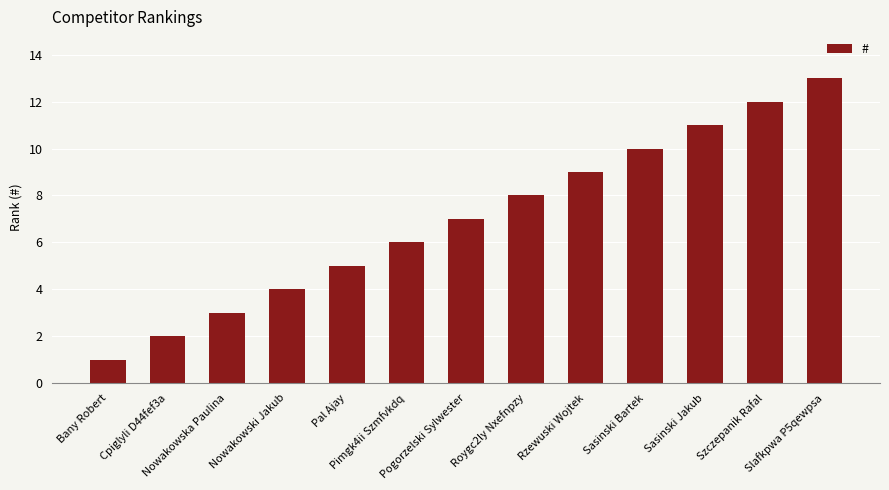

What is the label of the 11th bar from the left?

Sasinski Jakub